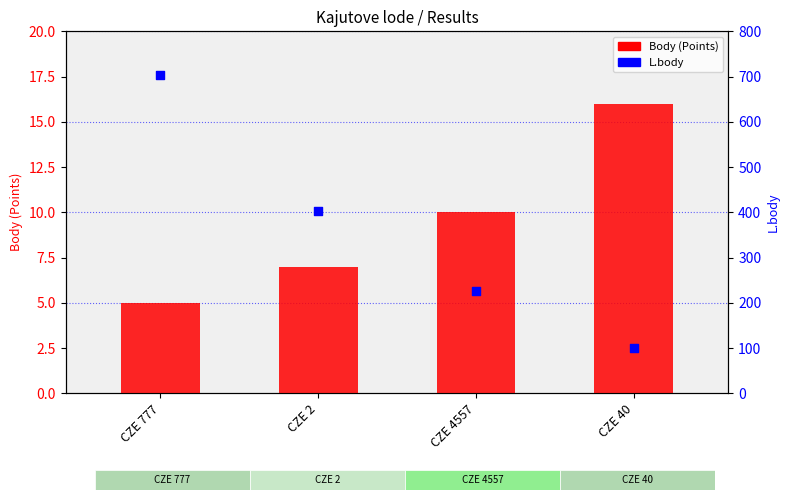

Which series has the largest Y range (max minus min)?

L.body